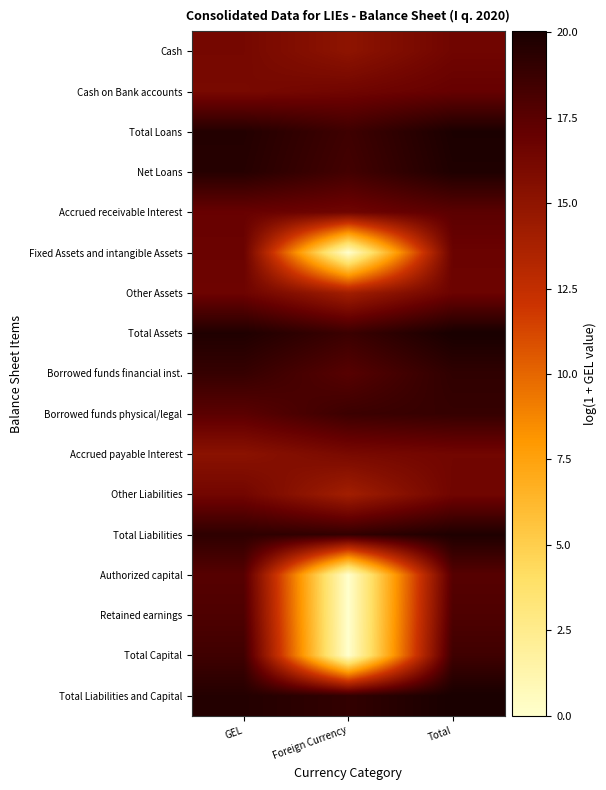

Reading right to left, list all the values displayed in this chart.

Cash: Total=16.5	Foreign Currency=15.1	GEL=16.2
Cash on Bank accounts: Total=17.0	Foreign Currency=16.5	GEL=16.1
Total Loans: Total=19.9	Foreign Currency=18.5	GEL=19.6
Net Loans: Total=19.8	Foreign Currency=18.4	GEL=19.5
Accrued receivable Interest: Total=17.4	Foreign Currency=16.5	GEL=16.9
Fixed Assets and intangible Assets: Total=16.8	Foreign Currency=0.0	GEL=16.8
Other Assets: Total=16.7	Foreign Currency=14.0	GEL=16.6
Total Assets: Total=20.0	Foreign Currency=18.7	GEL=19.7
Borrowed funds financial inst.: Total=19.1	Foreign Currency=17.6	GEL=18.9
Borrowed funds physical/legal: Total=18.9	Foreign Currency=18.6	GEL=17.4
Accrued payable Interest: Total=16.4	Foreign Currency=16.1	GEL=15.2
Other Liabilities: Total=16.5	Foreign Currency=14.1	GEL=16.4
Total Liabilities: Total=19.8	Foreign Currency=19.0	GEL=19.2
Authorized capital: Total=17.6	Foreign Currency=0.0	GEL=17.6
Retained earnings: Total=17.9	Foreign Currency=0.0	GEL=17.9
Total Capital: Total=18.5	Foreign Currency=0.0	GEL=18.5
Total Liabilities and Capital: Total=20.0	Foreign Currency=19.0	GEL=19.6